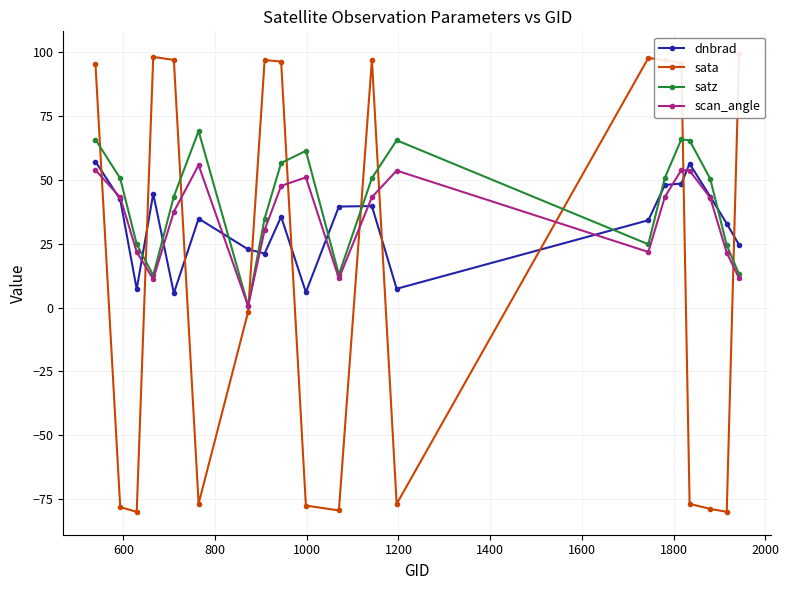

In satz, how many points are lower than both neighbors (excluding endpoints)?

4